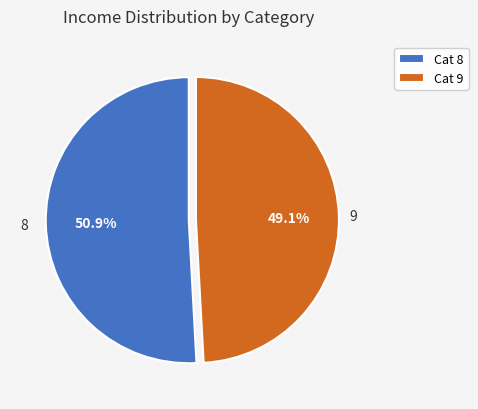

Approximately how many times larger is the value at 9 compared to 8?

1.0